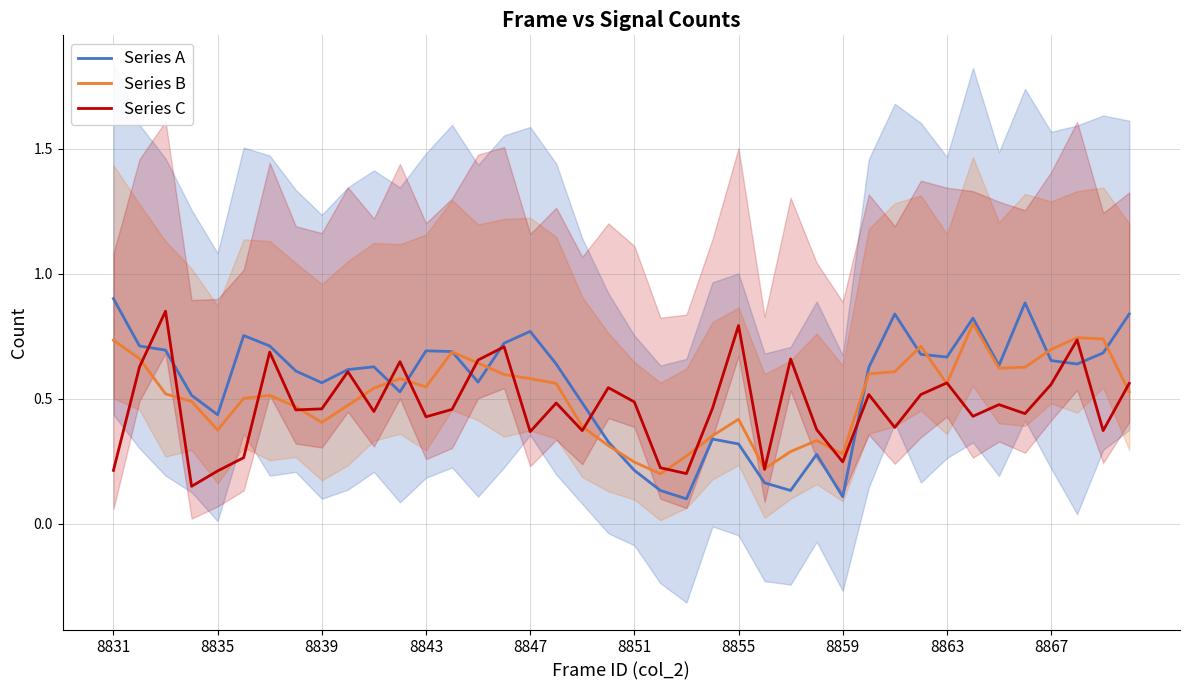

Is this an area chart (filled region under the line)?

No